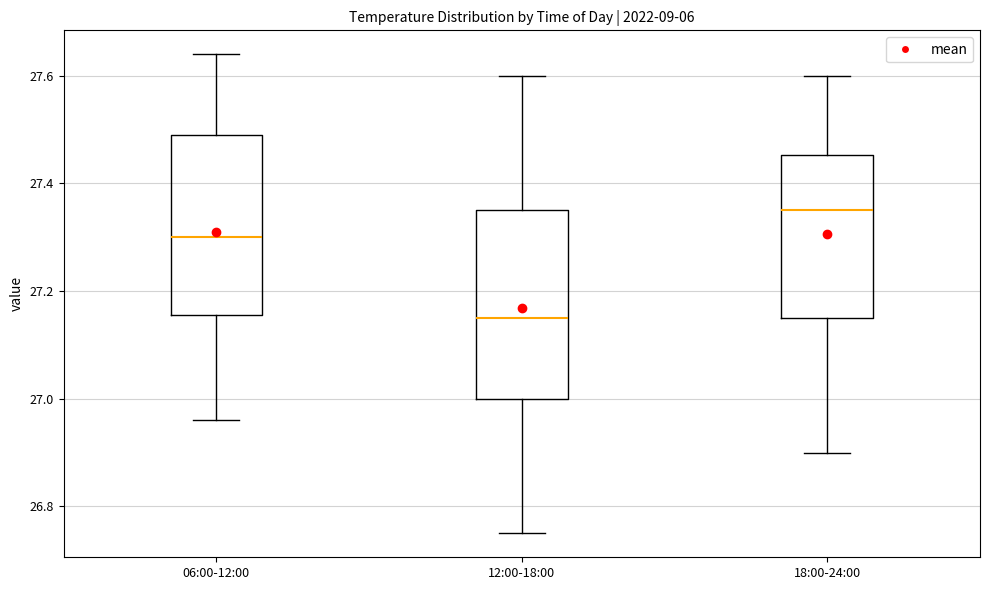

Which box has the lowest median line?

12:00-18:00